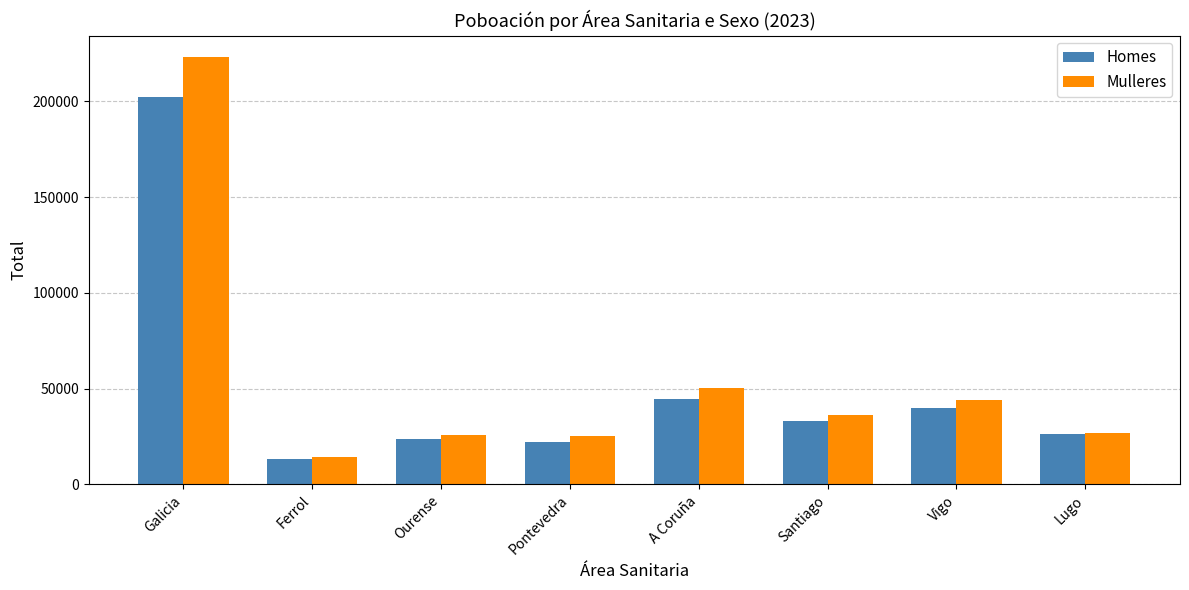

At which label does Homes reach its peak?

Galicia